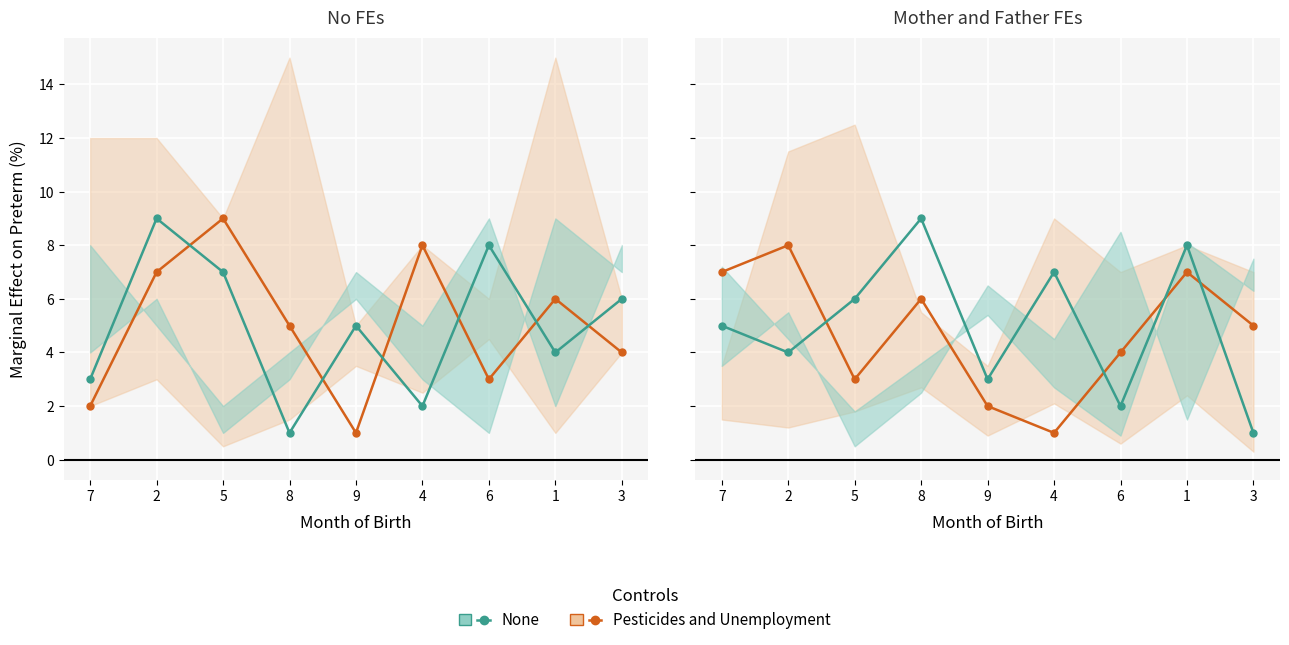

What is the highest value of the None series?

9